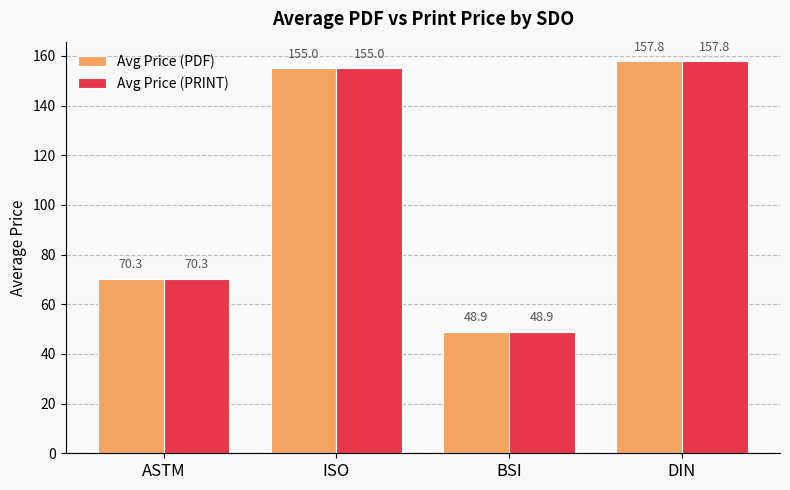

What is the sum of the Avg Price (PRINT) values at DIN and BSI?

206.7